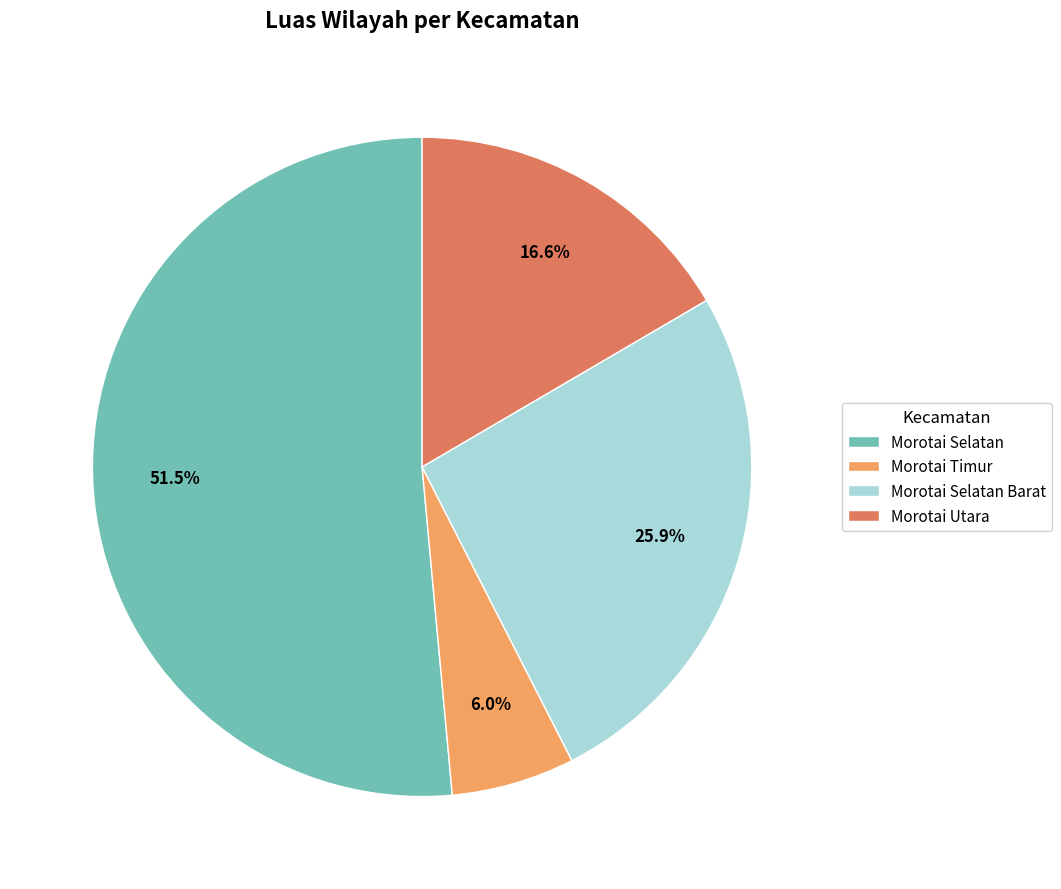

Which category accounts for the majority?

Morotai Selatan